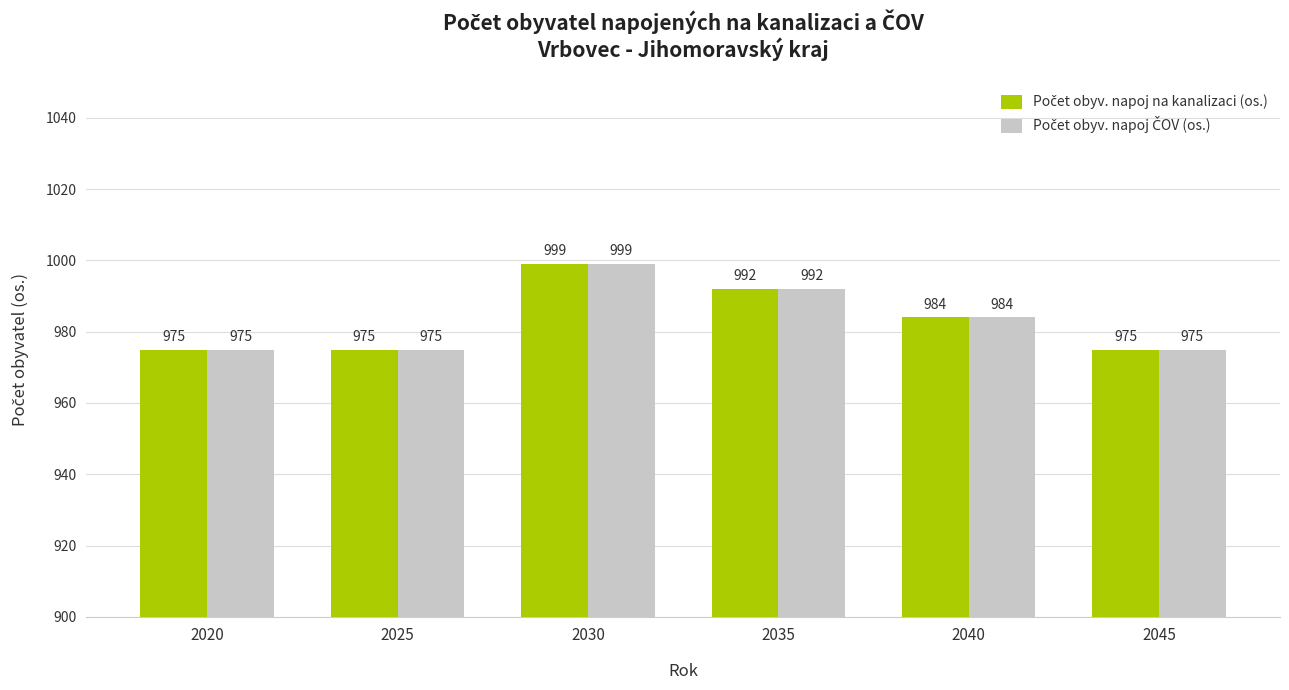

What is the total value across all series at 2020?

1950